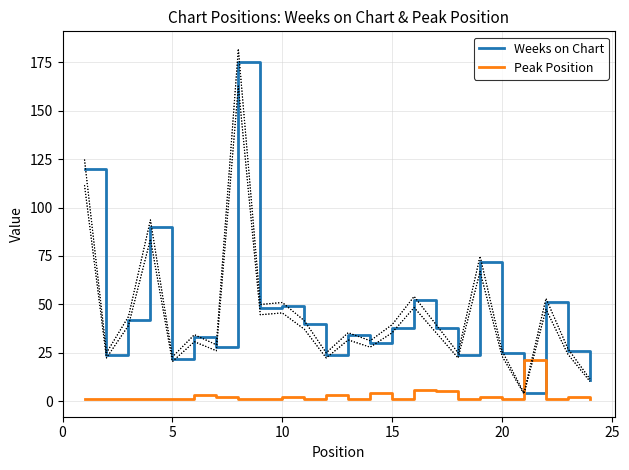

True or false: Weeks on Chart has a value of 22 at 5.

True